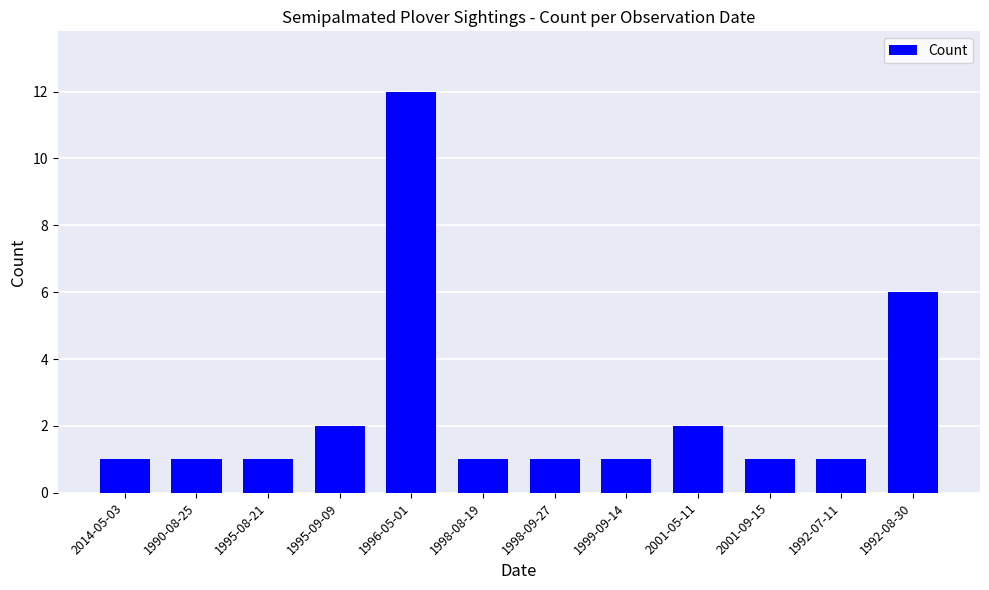

Does the chart contain any negative values?

No